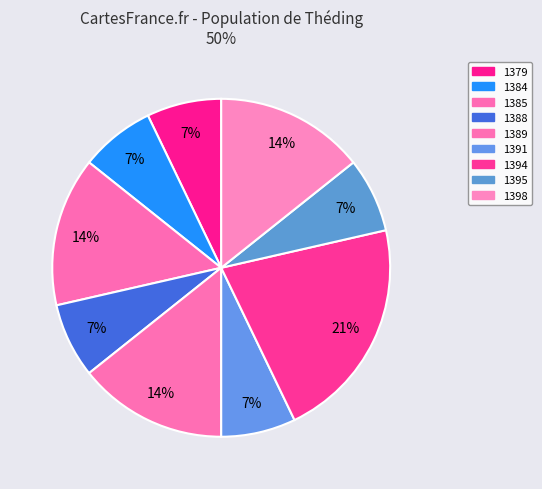

To the nearest percent, what is the combined percentage of 1389 and 1384?

21%